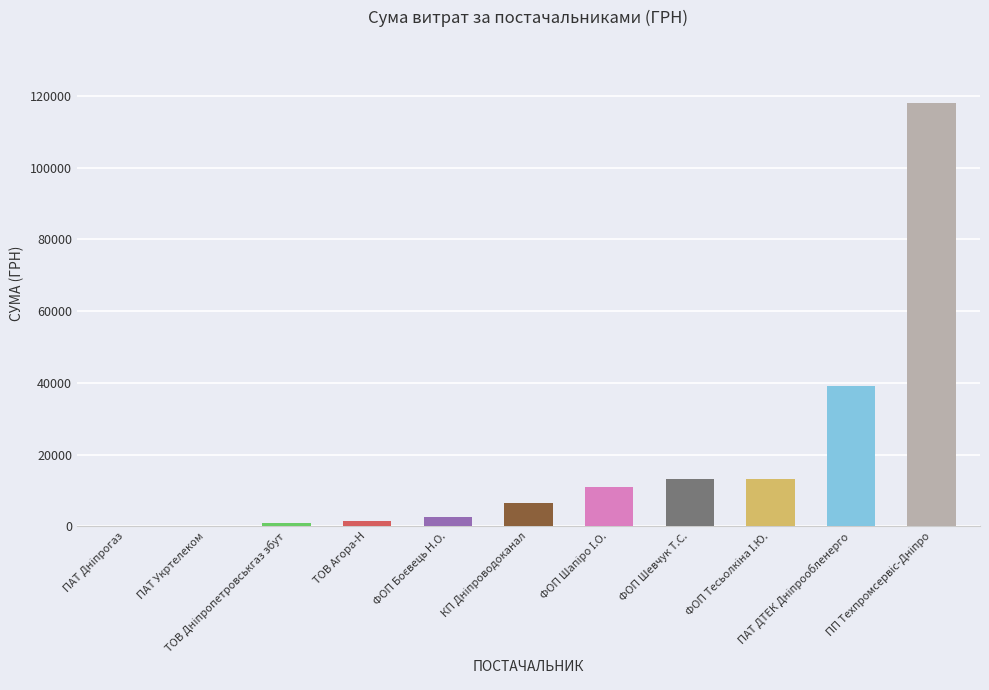

What is the sum of all values?

205684.2